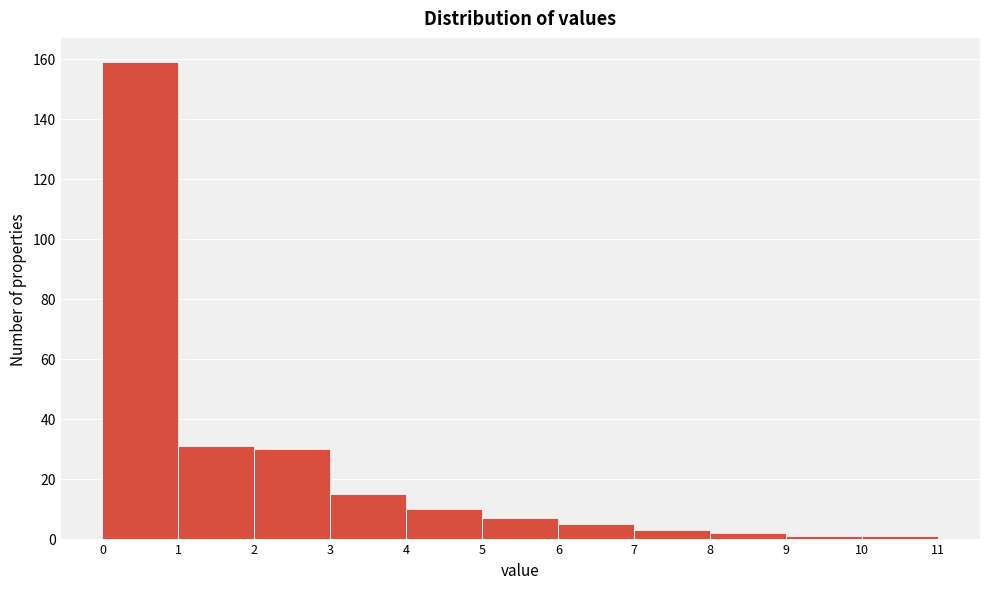

What is the height of the bar covering 7 to 8 on the x-axis? The values are not printed on the chart, so give them approximately, as read against the axis.

4